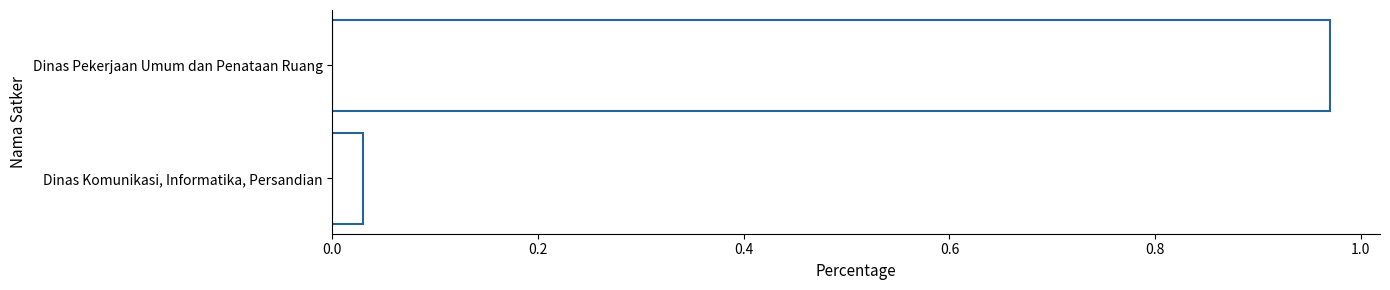

Rank the categories by value from highest to lowest.

Dinas Pekerjaan Umum dan Penataan Ruang, Dinas Komunikasi, Informatika, Persandian